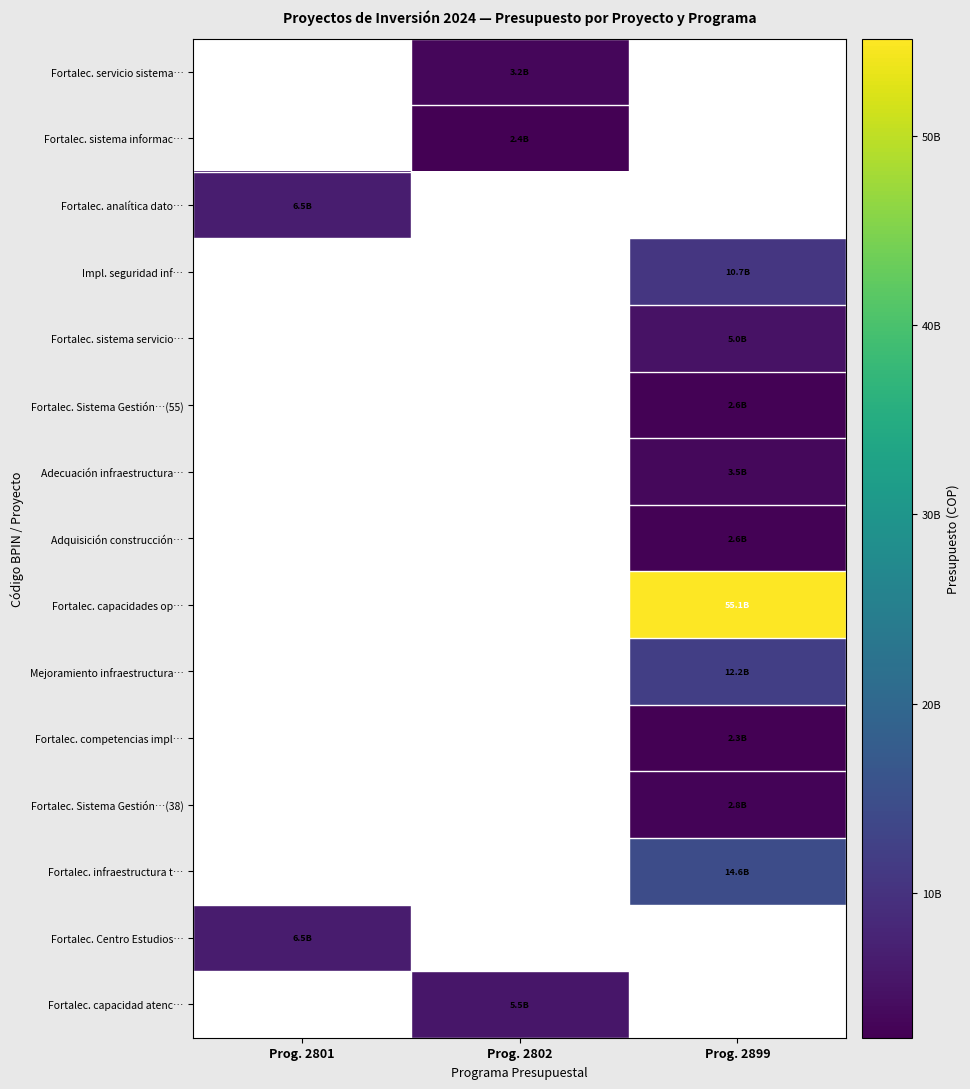

Which has a higher value, Prog. 2801 or Prog. 2899?

Prog. 2801